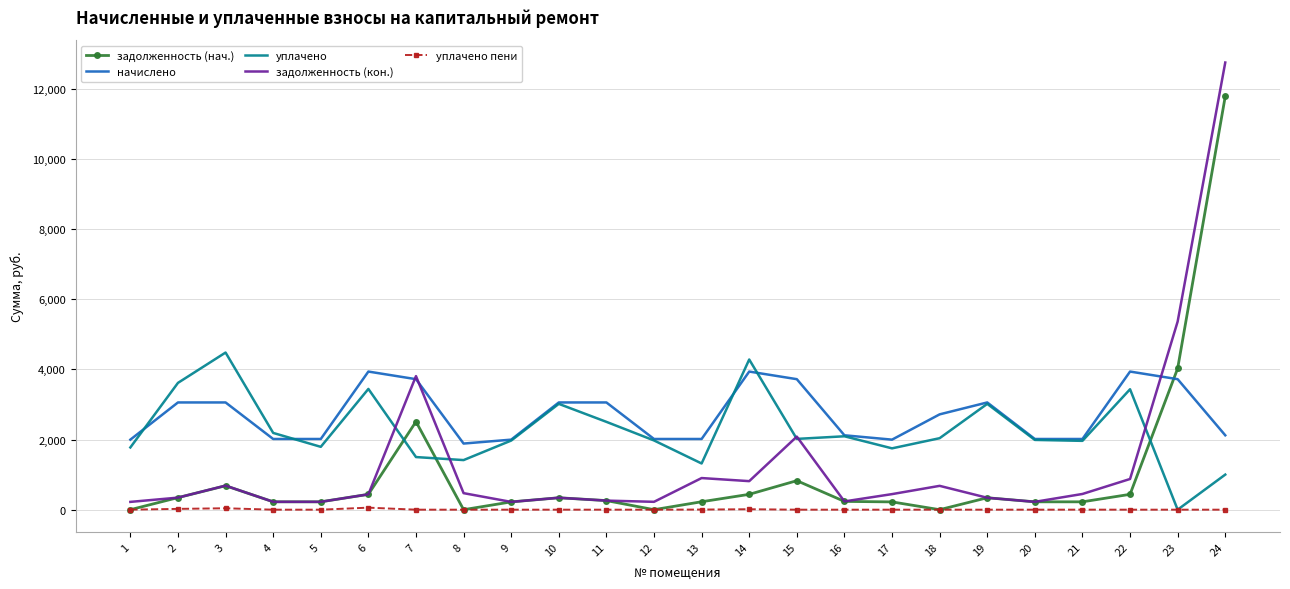

At which category does the chart reach its peak across all series?

24